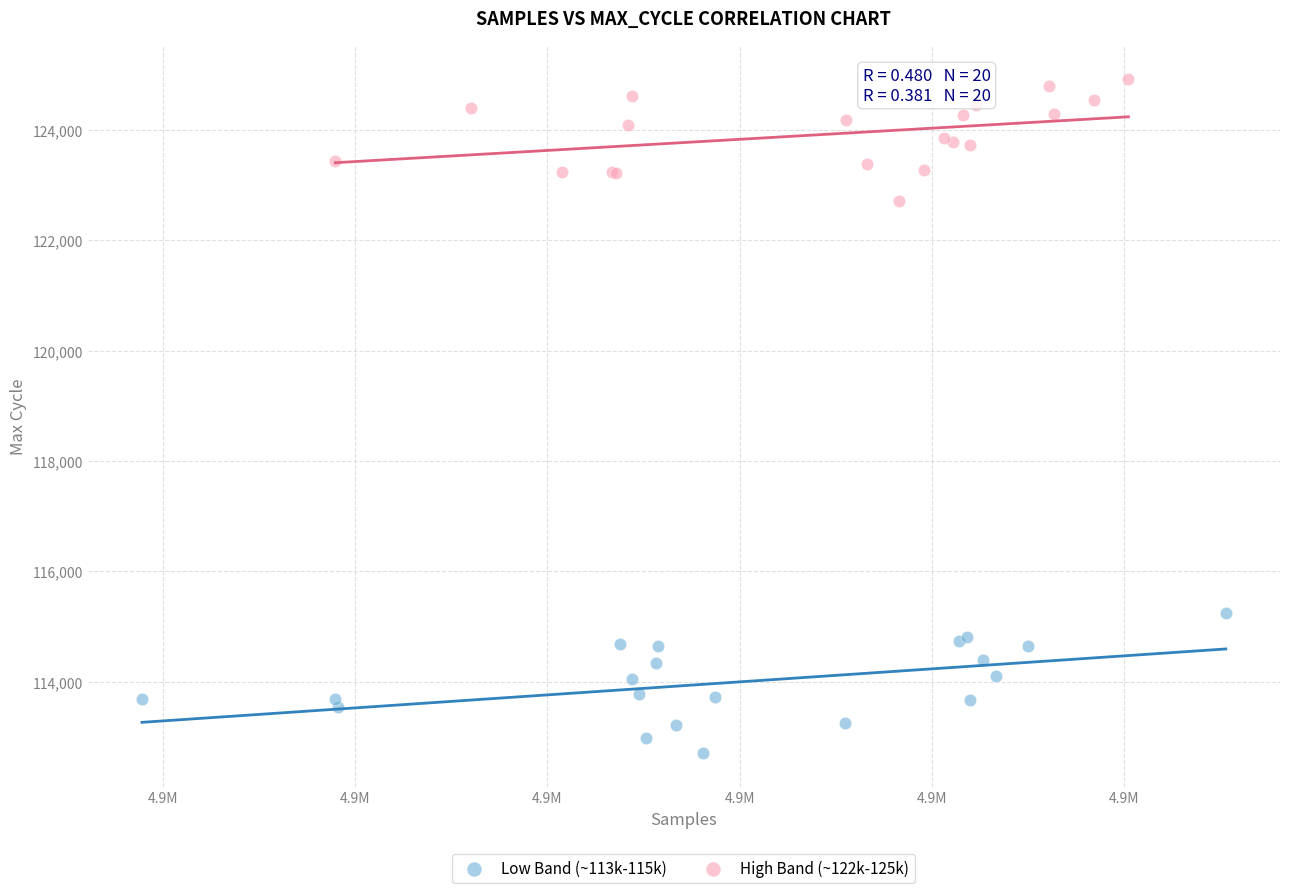

Which series reaches the maximum Y coordinate?

High Band (~122k-125k)